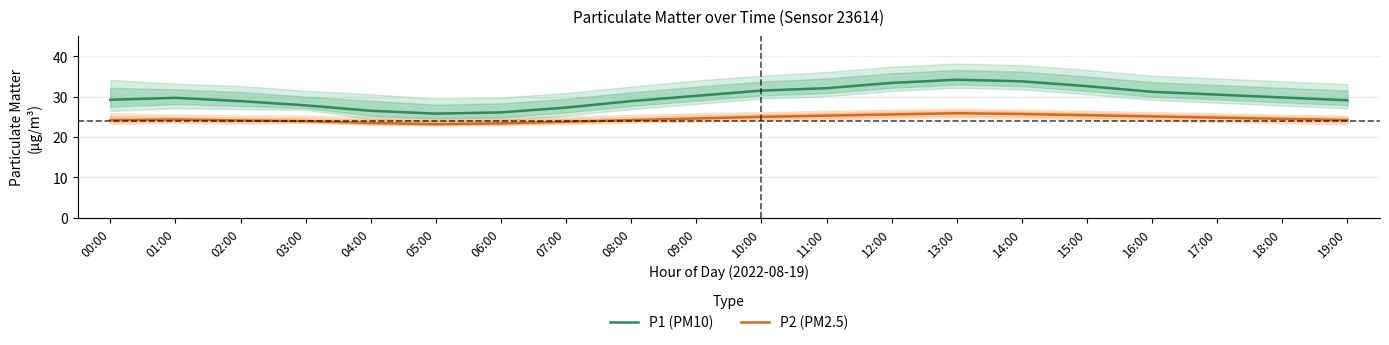

At which label does P2 (PM2.5) first exceed 24?

00:00